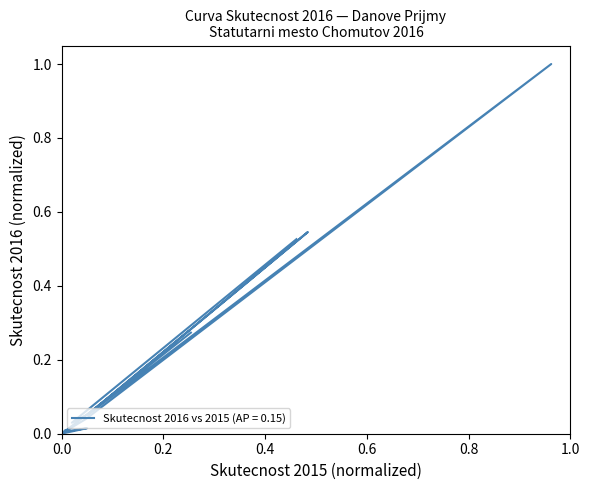

Does the chart have visible grid lines?

No